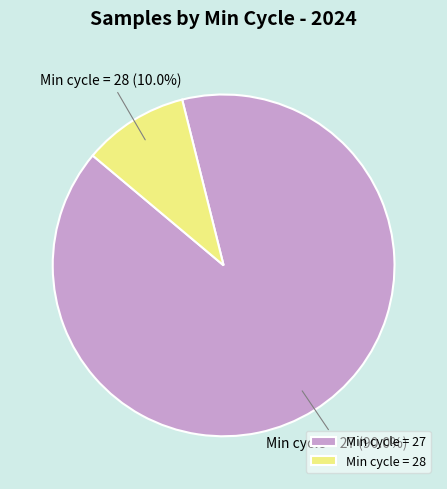

What is the total percentage of Min cycle = 27 and Min cycle = 28?

100.0%